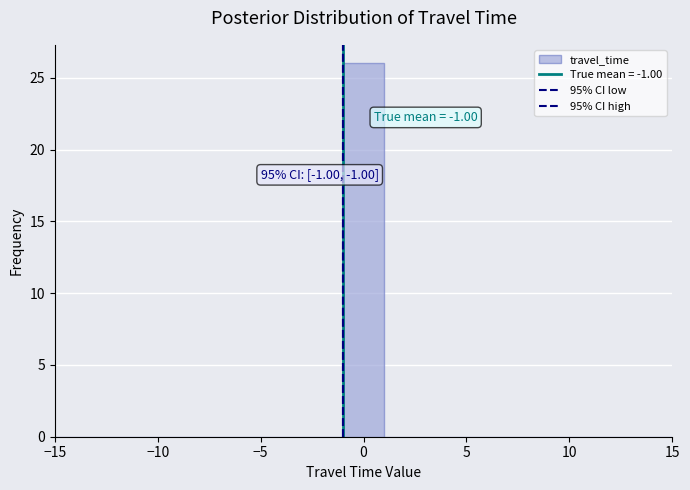

Which range on the x-axis has the tallest bar?

-1 to 1